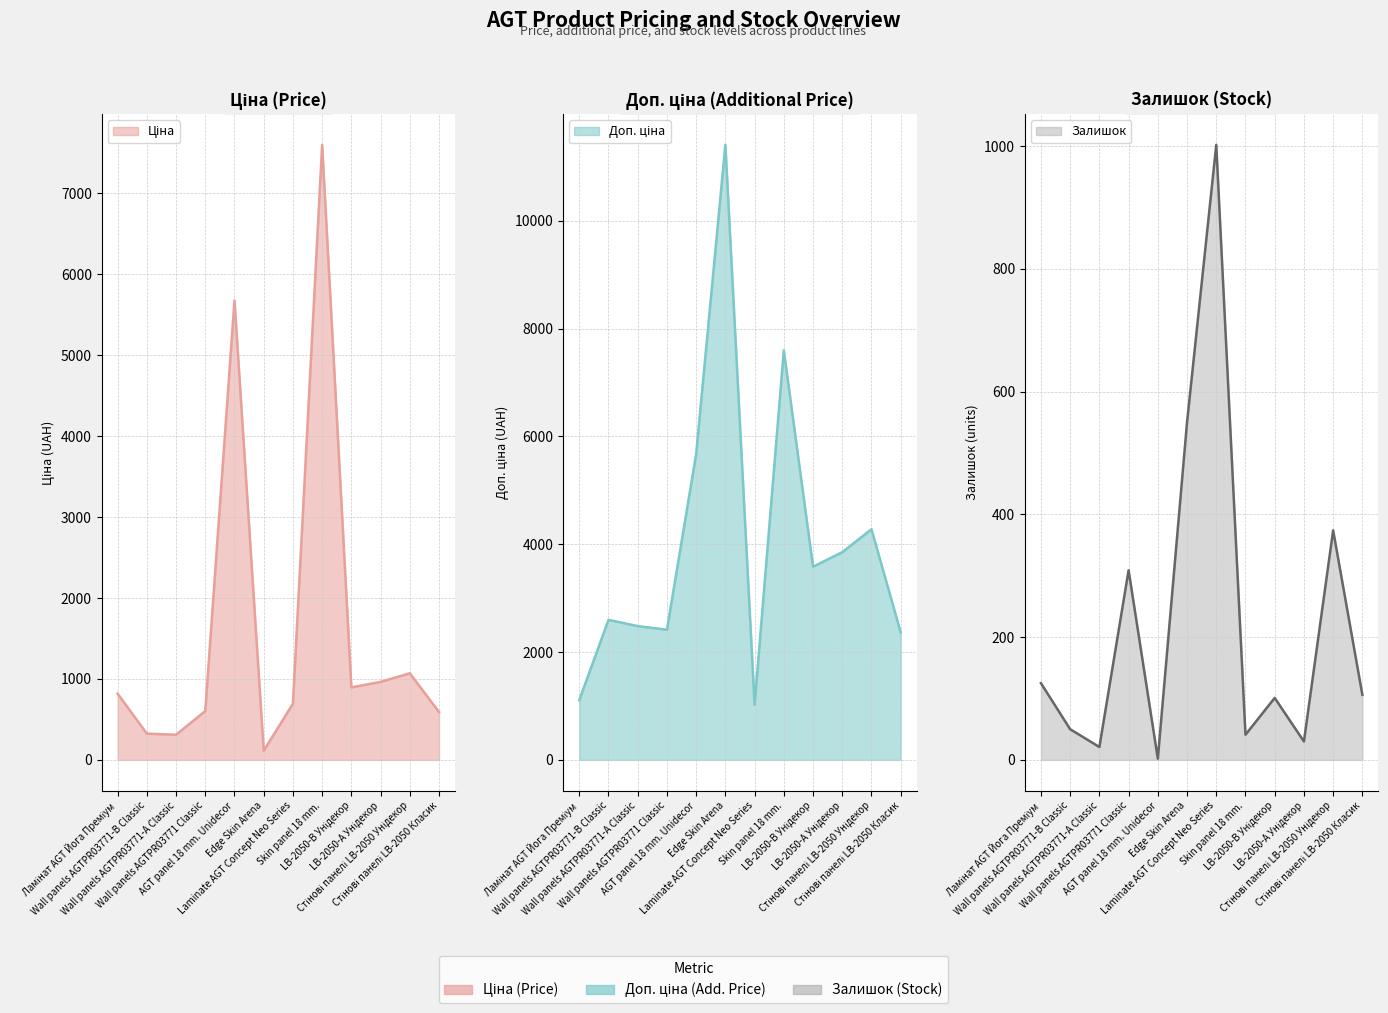

What is the highest value of the Доп. ціна series?

11410.0